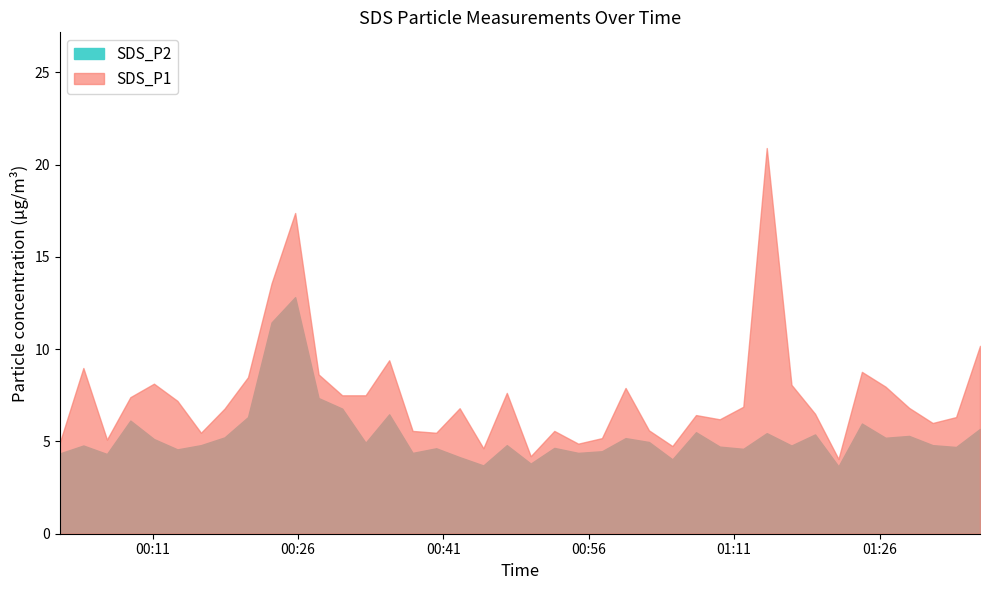

What is the total value across all series at 2021/10/30 01:21:46?

7.7